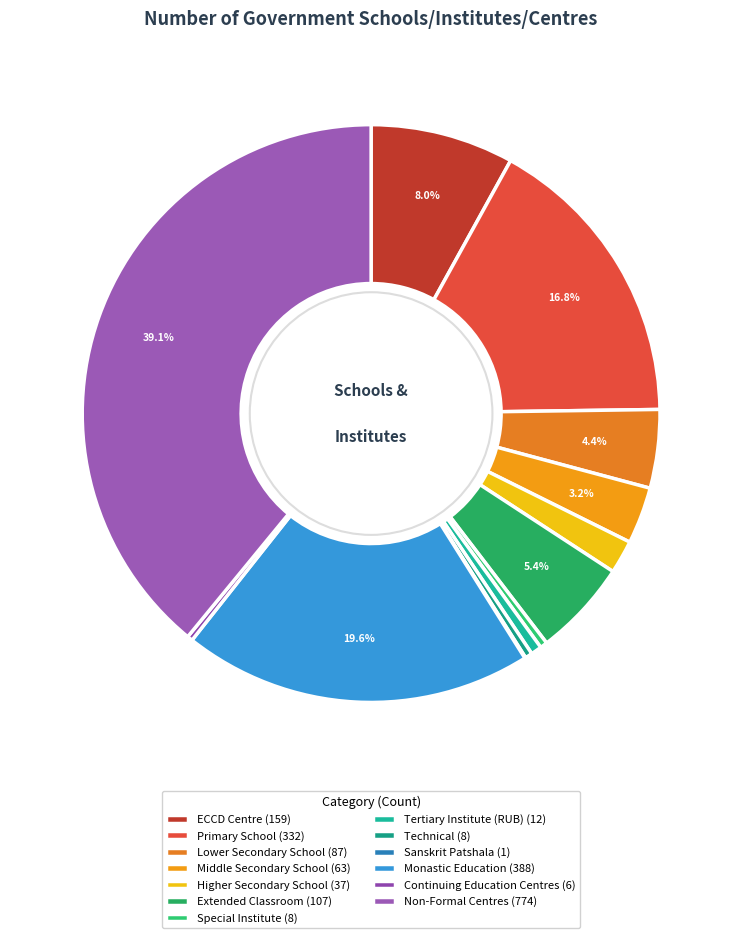

Between Technical and Primary School, which is larger?

Primary School